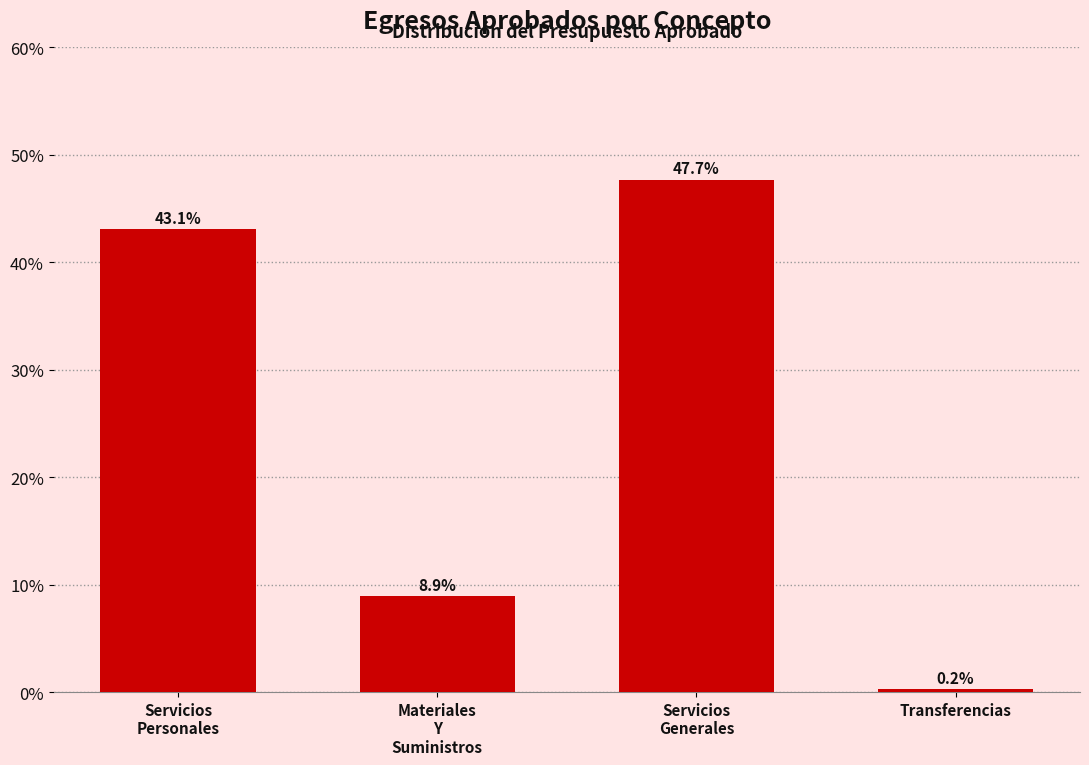

Reading left to right, transcribe all the data shown in this chart.

43.1	8.9	47.7	0.2